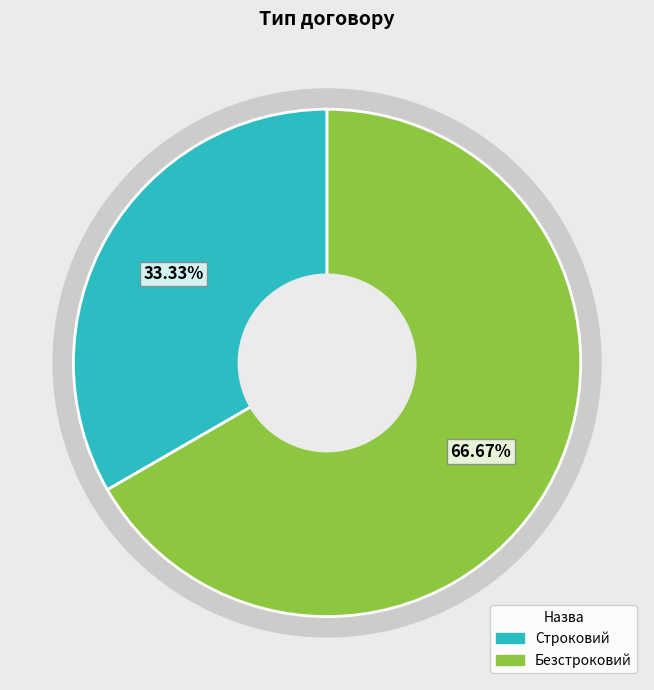

What is the change in value from Строковий to Безстроковий?

+1